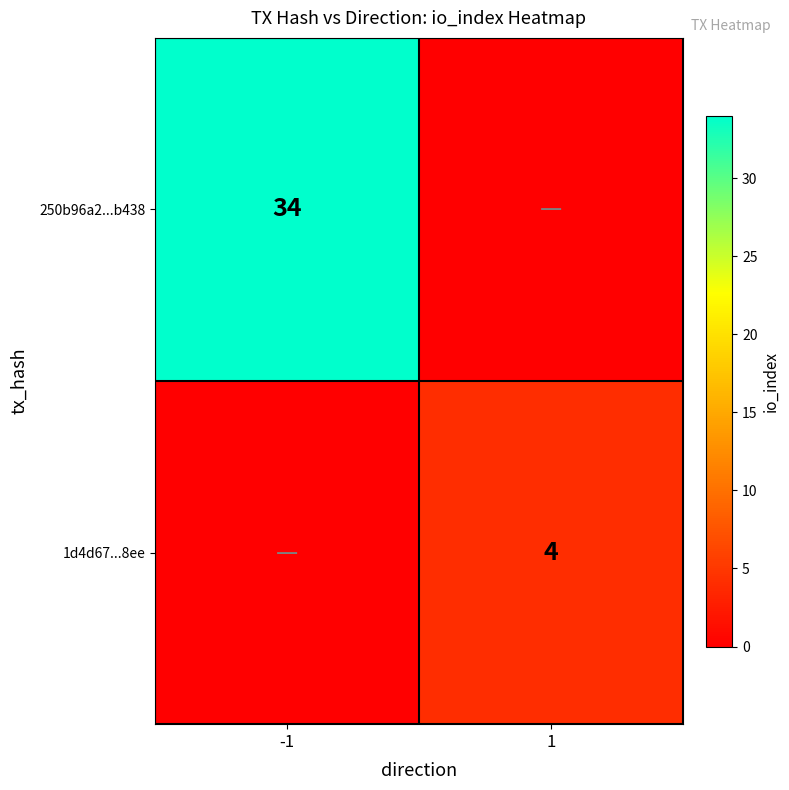

Is the value of 1d4d67...8ee at 1 greater than the value of 250b96a2...b438 at -1?

No